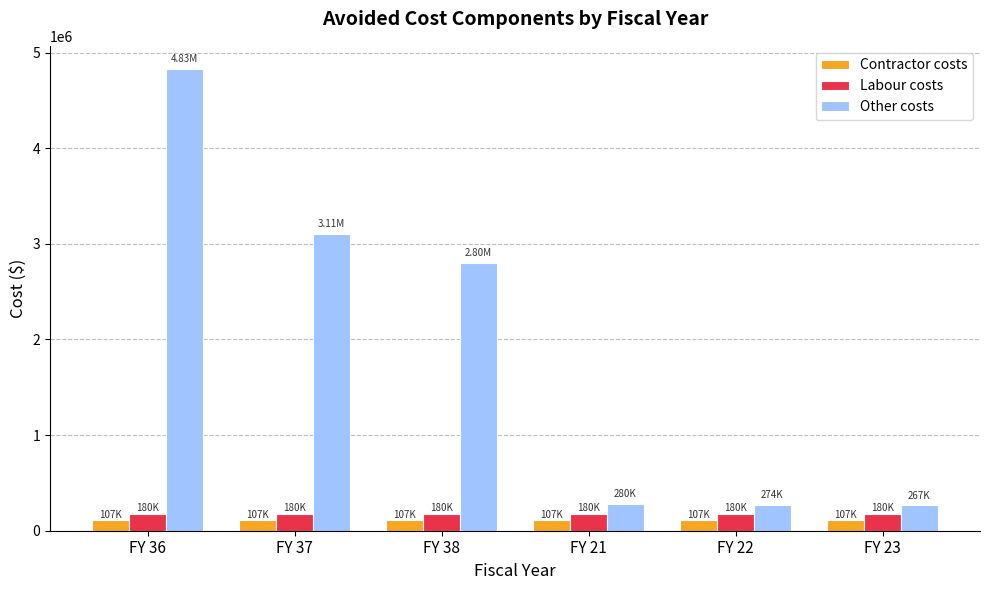

How many groups of bars are there?

6